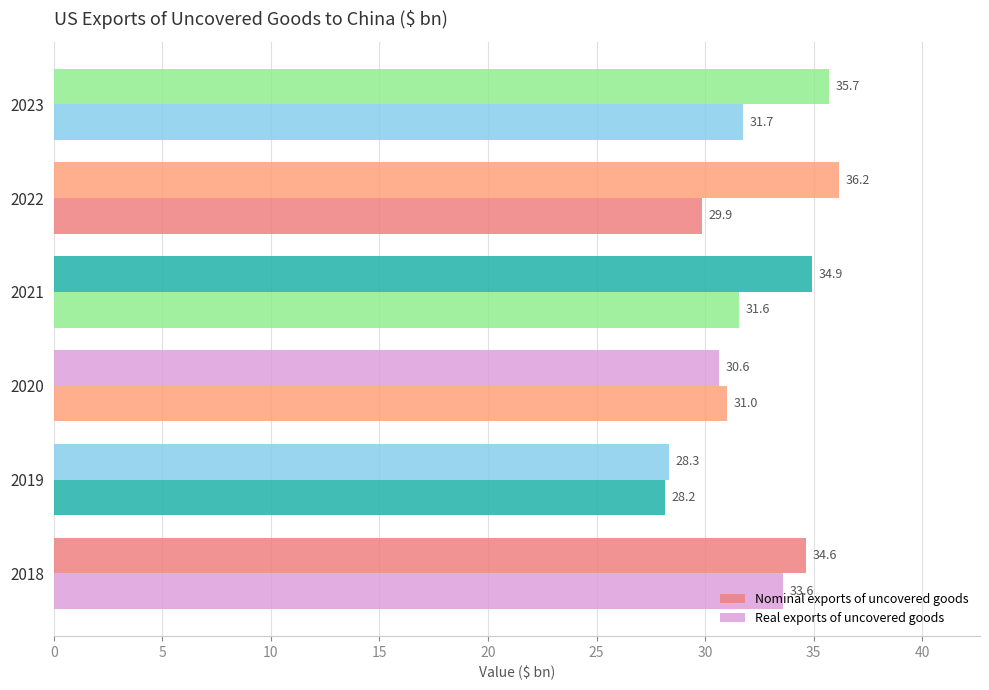

Reading left to right, list all the values displayed in this chart.

Nominal exports of uncovered goods: 34.6	28.3	30.6	34.9	36.2	35.7
Real exports of uncovered goods: 33.6	28.2	31.0	31.6	29.9	31.7